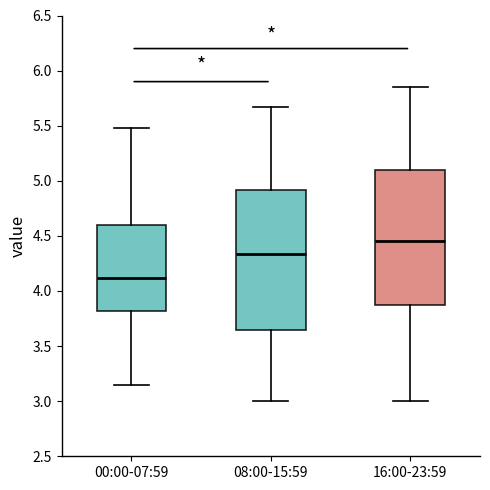

Which box has the highest median line?

16:00-23:59